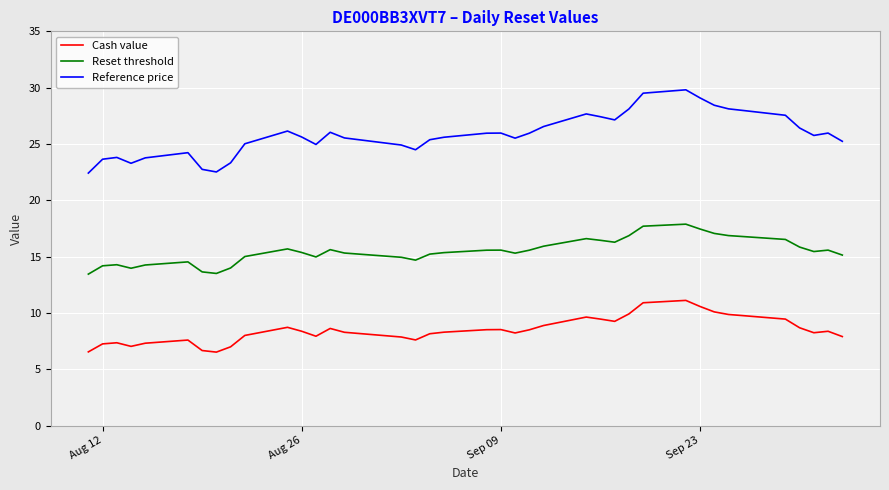

Count the number of categories in the chart.

39